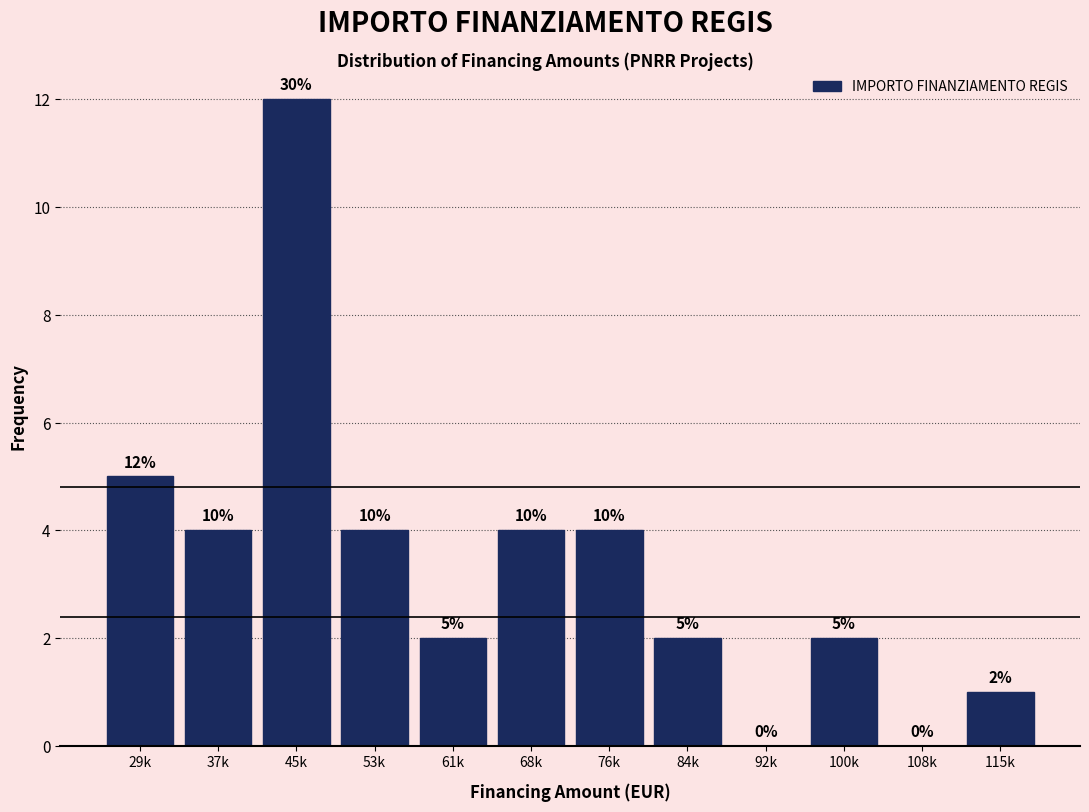

Reading right to left, transcribe all the data shown in this chart.

115k=1	108k=0	100k=2	92k=0	84k=2	76k=4	68k=4	61k=2	53k=4	45k=12	37k=4	29k=5